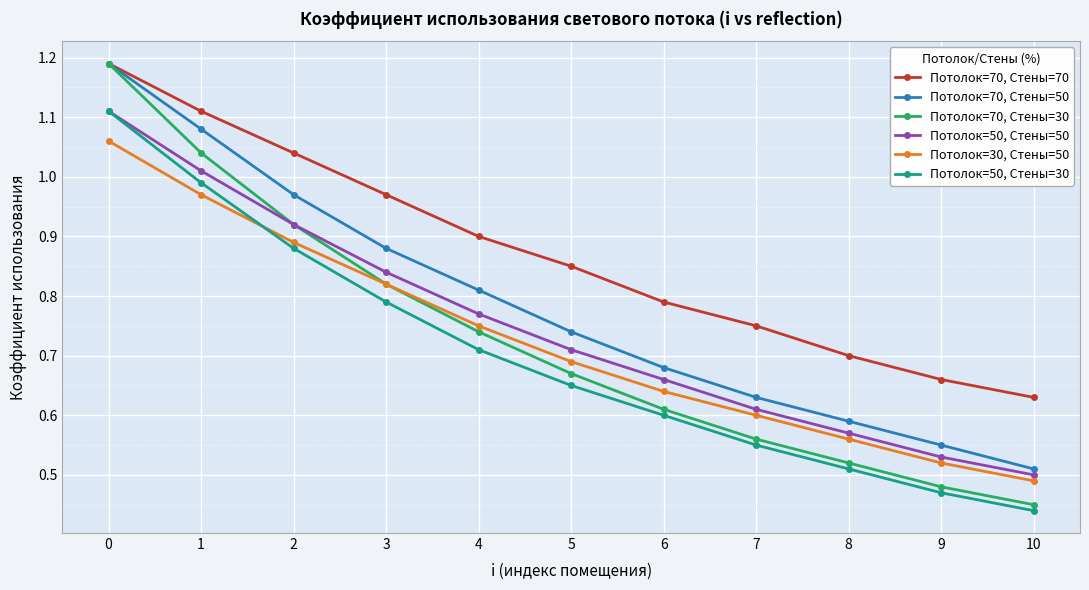

Rank the categories by Потолок=50, Стены=30 value from highest to lowest.

0, 1, 2, 3, 4, 5, 6, 7, 8, 9, 10